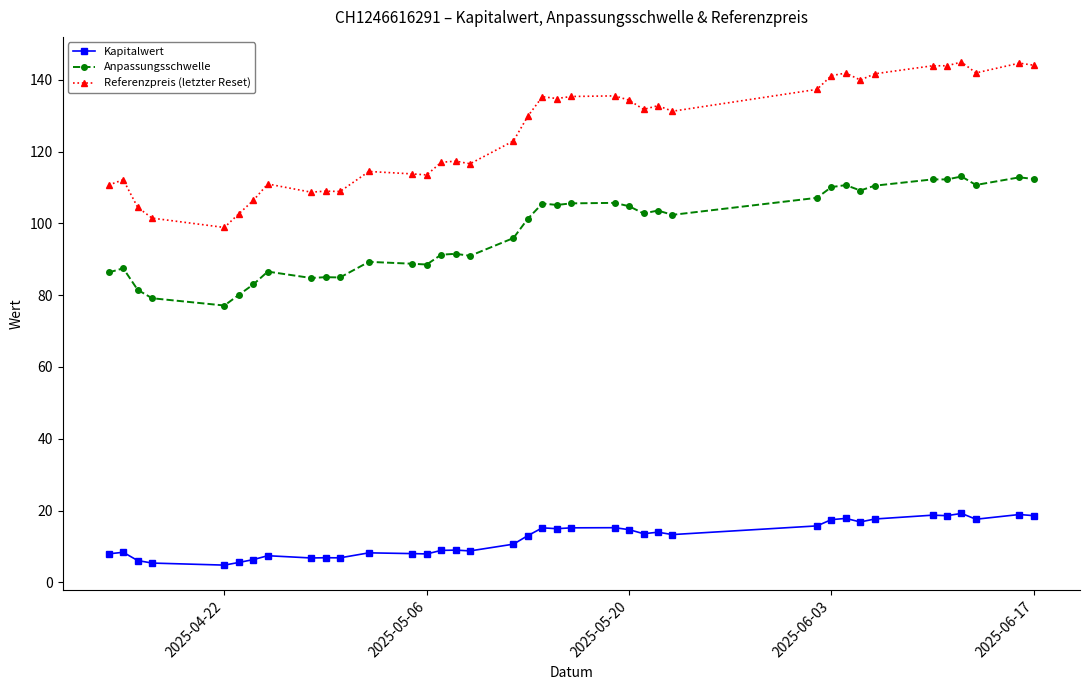

What is the highest value of the Kapitalwert series?

19.2